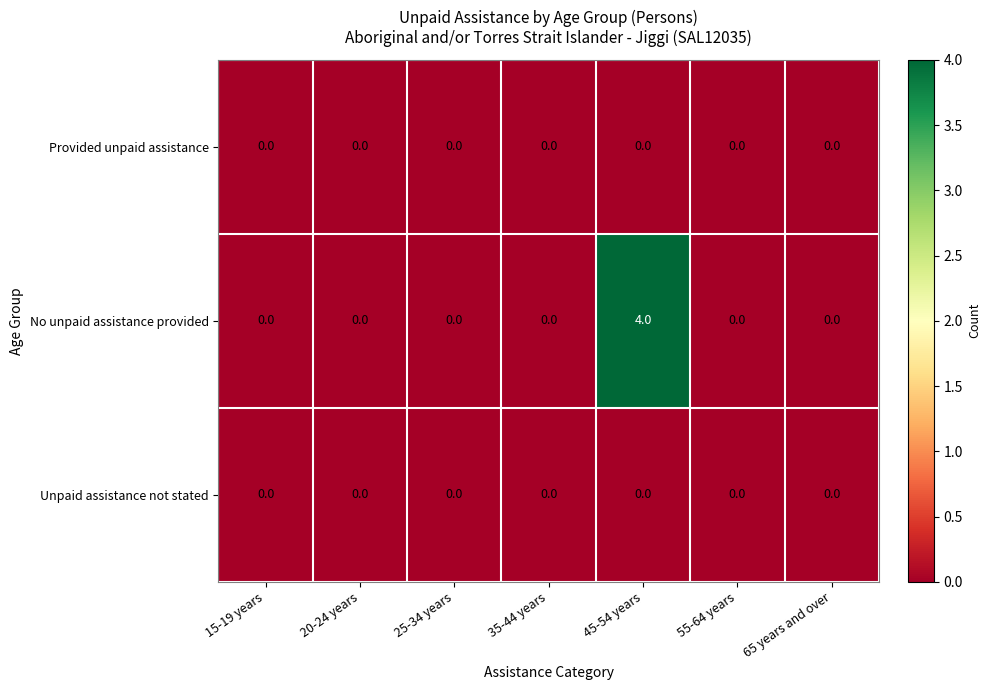

Reading right to left, extract all data points from this chart.

Provided unpaid assistance: 0	0	0	0	0	0	0
No unpaid assistance provided: 0	0	4	0	0	0	0
Unpaid assistance not stated: 0	0	0	0	0	0	0